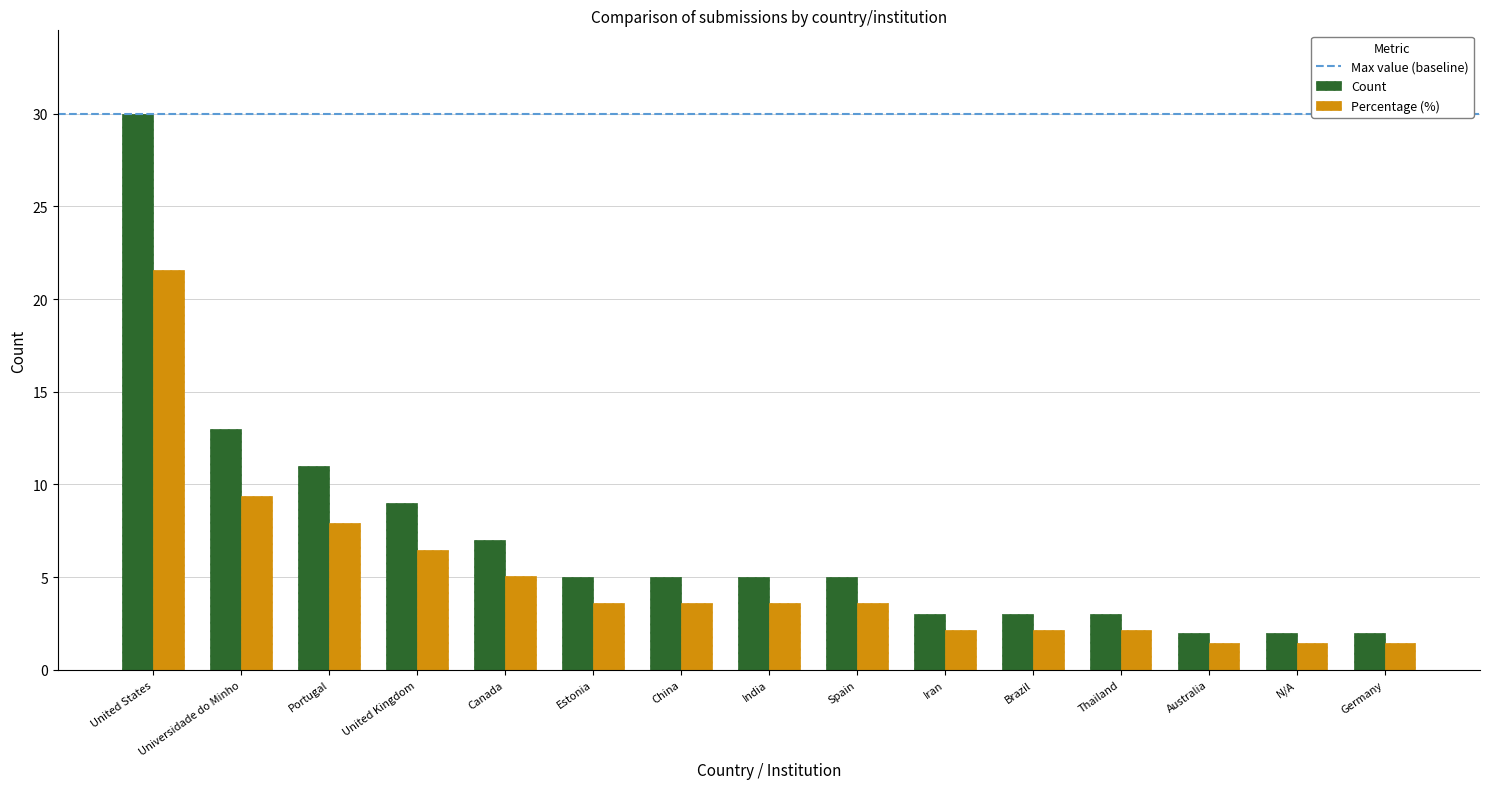

List the series in order of their overall mean, highest first.

Count, Percentage (%)